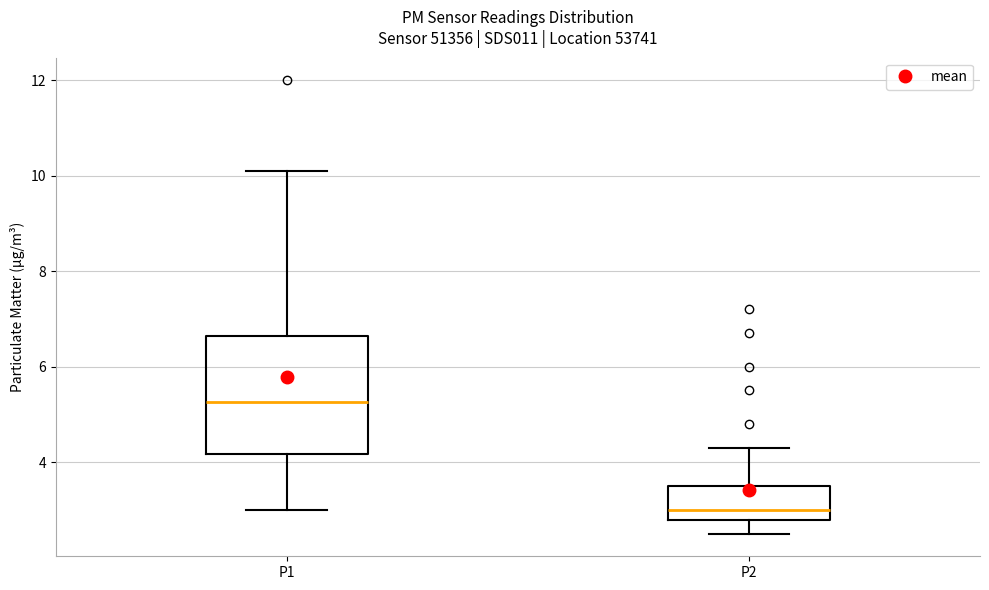

Where does the lower whisker of the box for P2 end on the y-axis? The values are not printed on the chart, so give them approximately, as read against the axis.

2.6